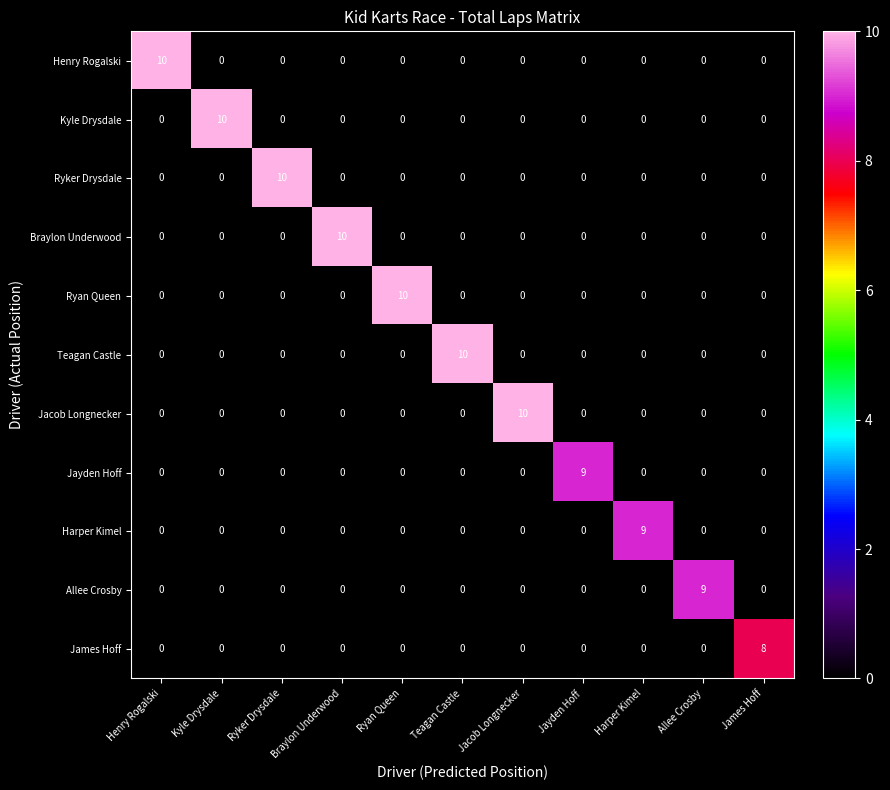

What is the total value across all series at Henry Rogalski?

10